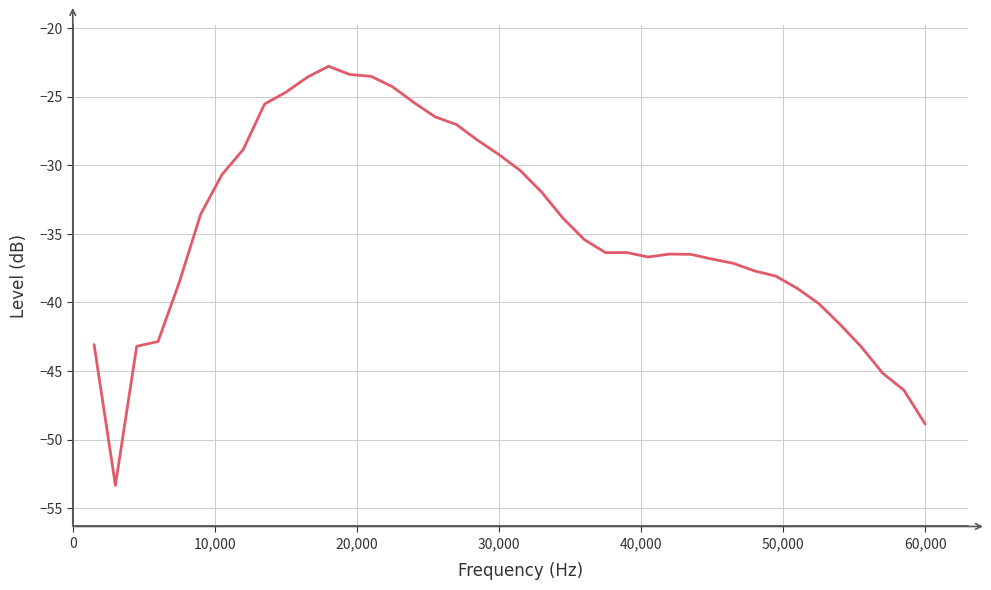

What is the maximum value shown in the chart?

-22.8